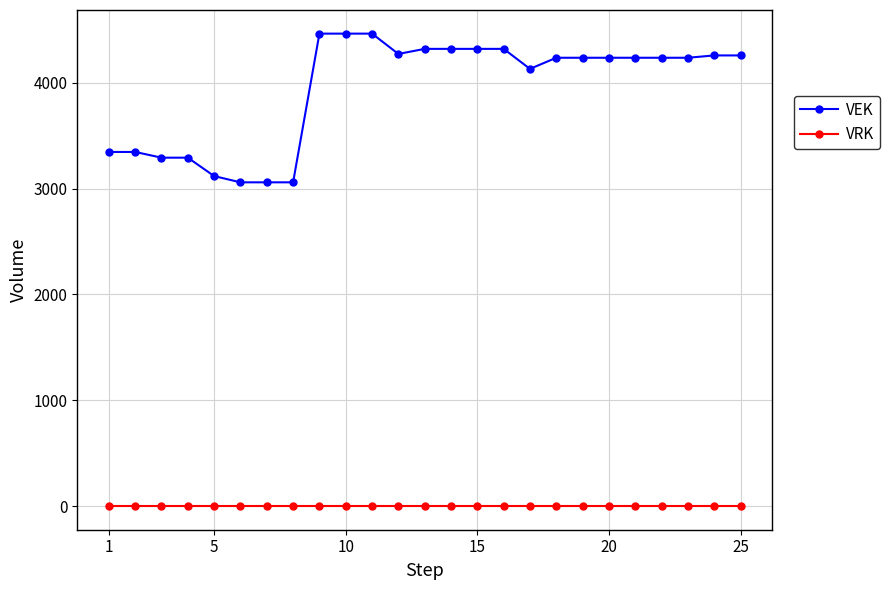

Which series has the widest spread of values?

VEK